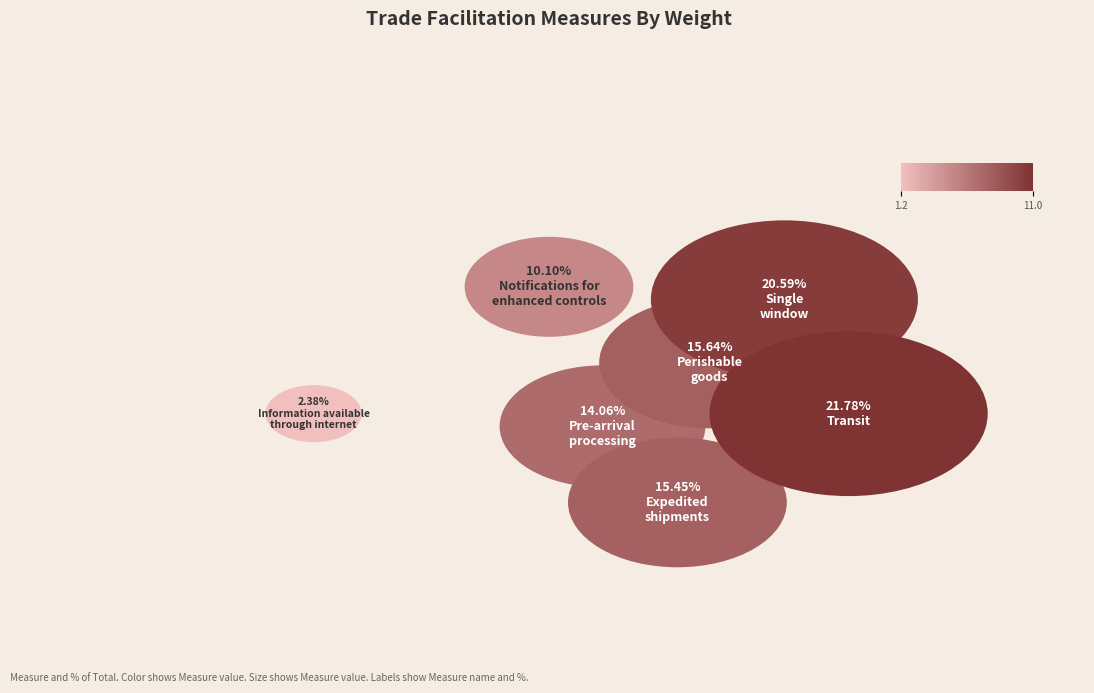

How much of the chart is everything except Transit?

78.2%